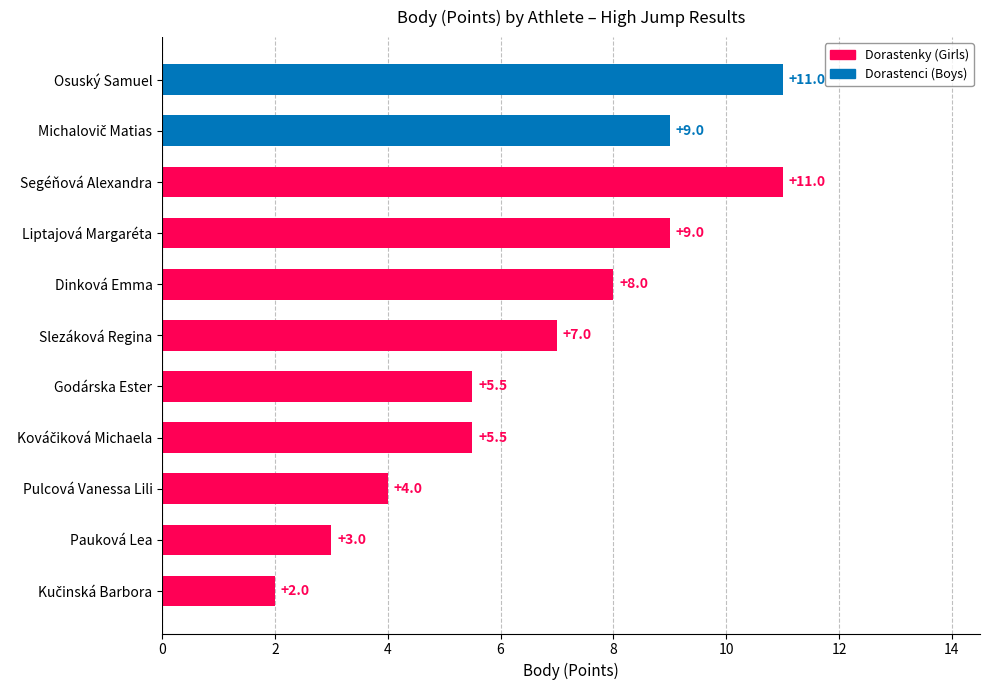

Reading left to right, extract all data points from this chart.

Osuský Samuel=11.0	Michalovič Matias=9.0	Segéňová Alexandra=11.0	Liptajová Margaréta=9.0	Dinková Emma=8.0	Slezáková Regina=7.0	Godárska Ester=5.5	Kováčiková Michaela=5.5	Pulcová Vanessa Lili=4.0	Pauková Lea=3.0	Kučinská Barbora=2.0